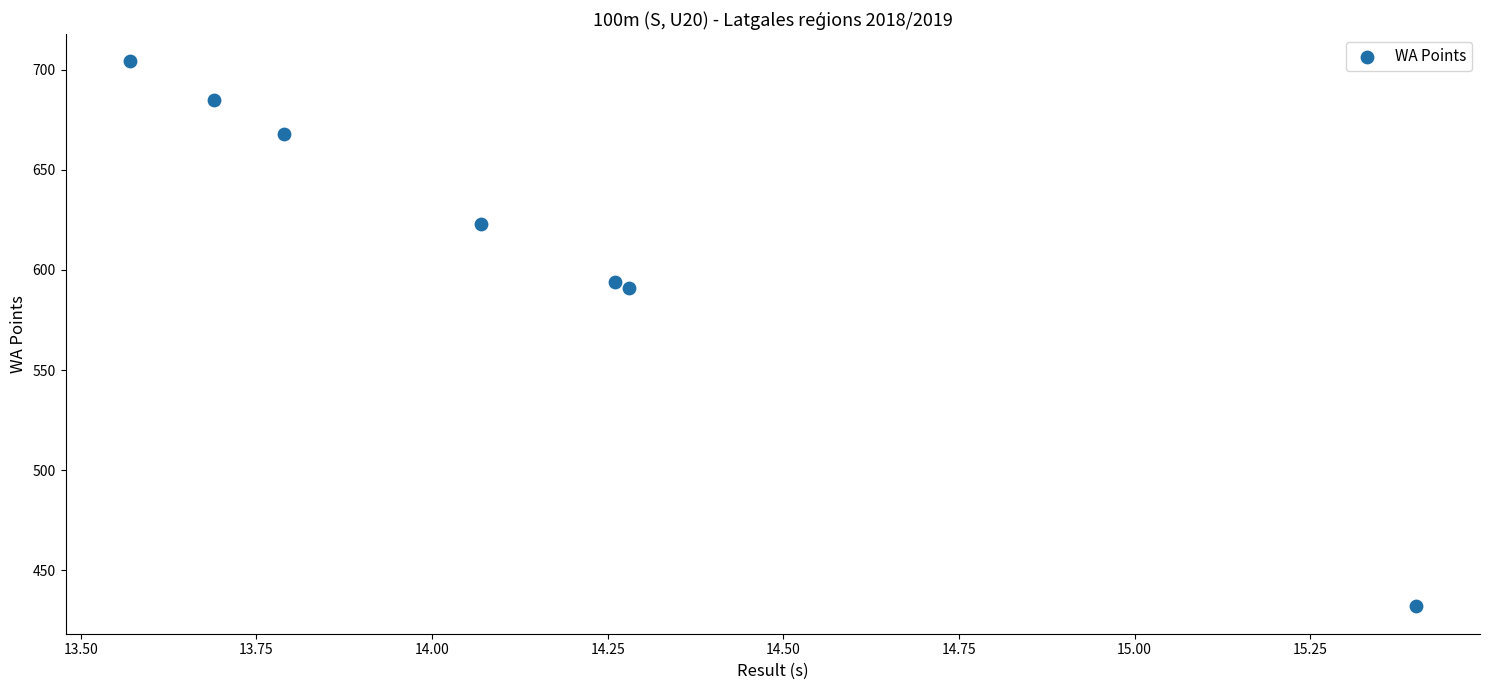

What is the range of Y values (max minus min)?

272